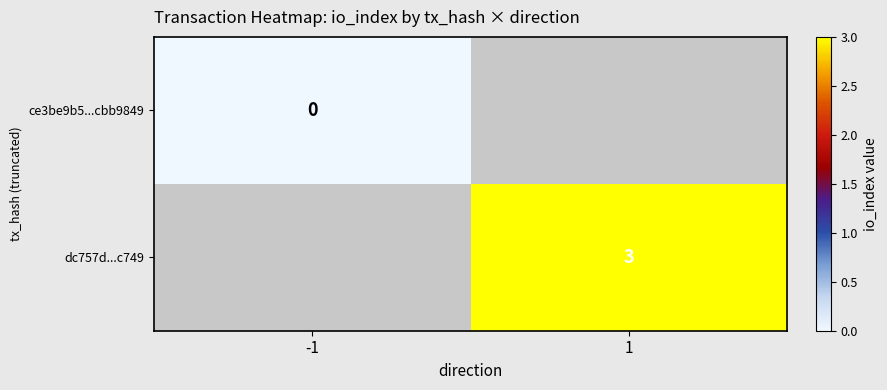

True or false: dc757d...c749 has a value of 4 at 1.

False